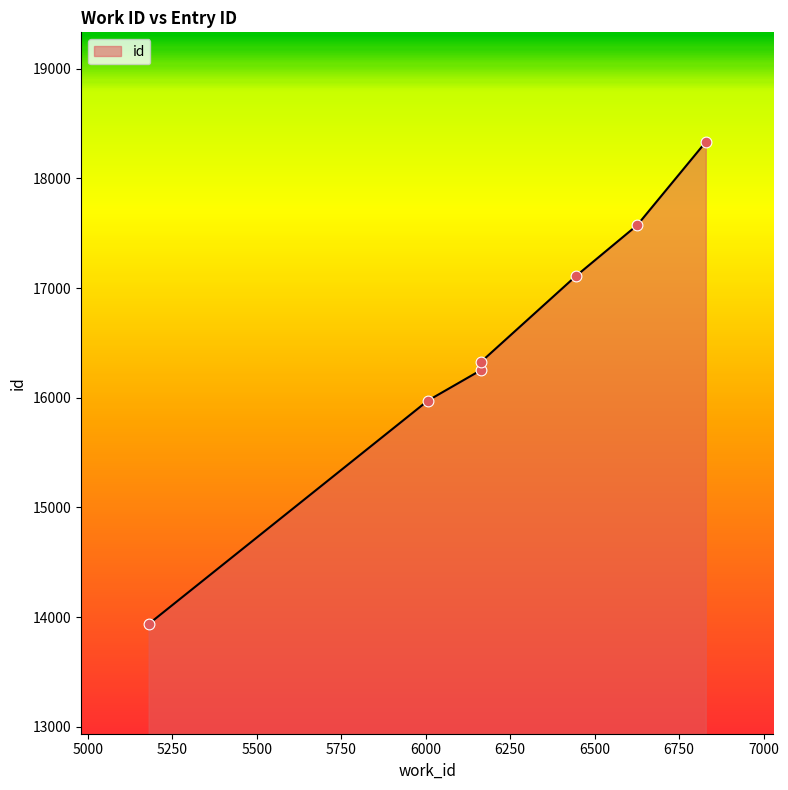

Which has a higher value, 6829 or 6163?

6829